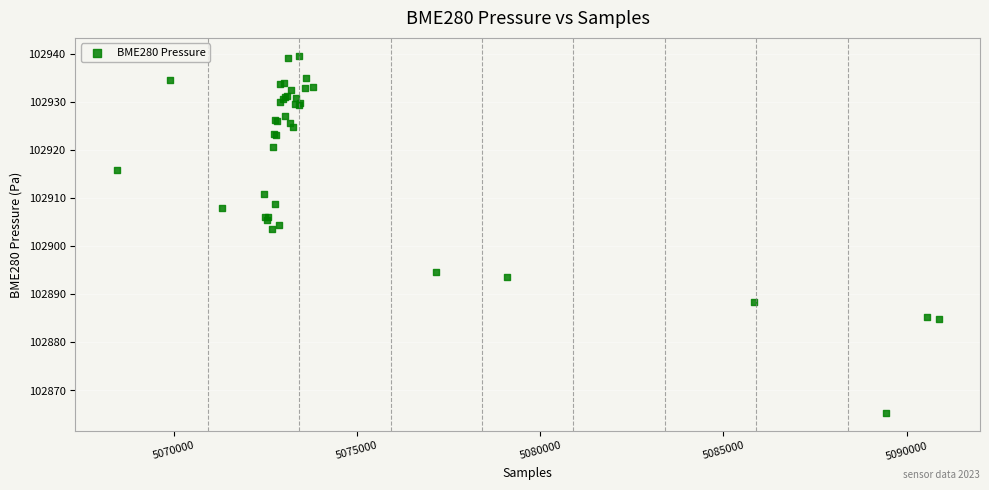

What Y value in the scatter plot is closest to 102902?

102903.5